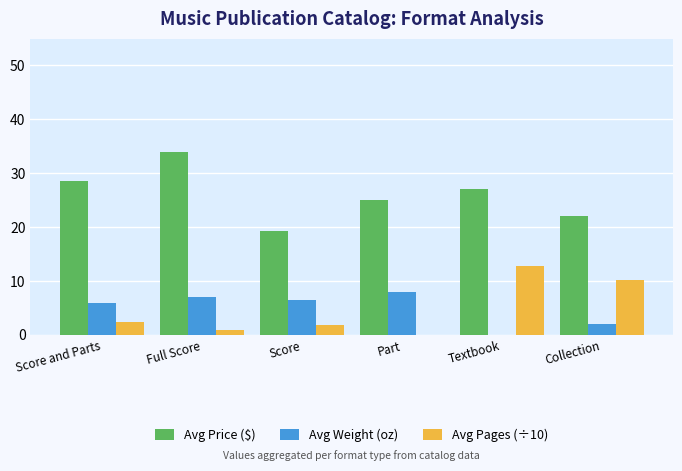

Reading left to right, extract all data points from this chart.

Avg Price ($): Score and Parts=28.5	Full Score=34.0	Score=19.3	Part=25.0	Textbook=27.0	Collection=22.0
Avg Weight (oz): Score and Parts=5.9	Full Score=6.9	Score=6.4	Part=8.0	Textbook=0.0	Collection=2.0
Avg Pages (÷10): Score and Parts=2.4	Full Score=0.8	Score=1.9	Part=0.0	Textbook=12.8	Collection=10.2